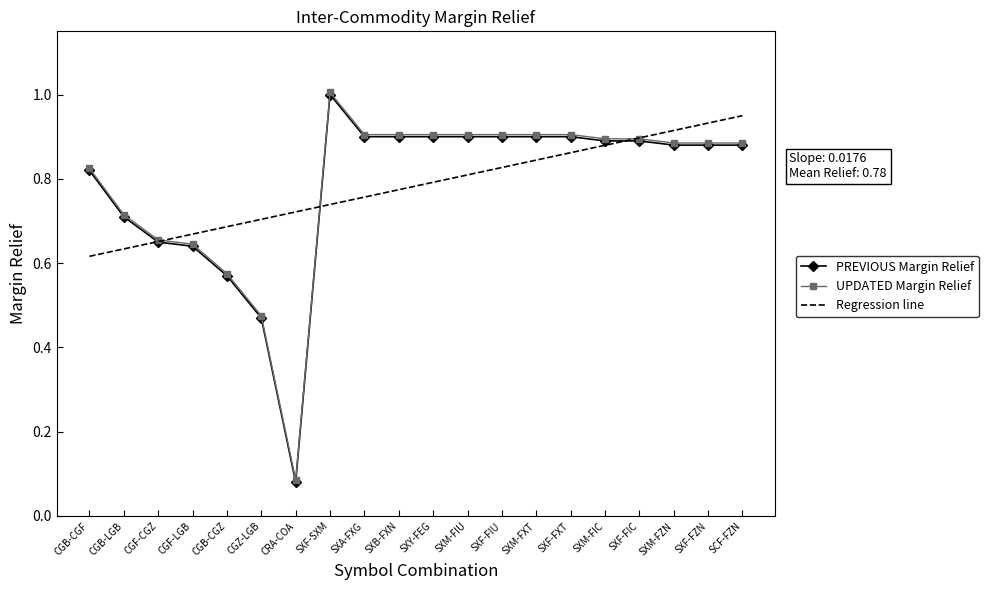

What are all the series names shown in the legend?

PREVIOUS Margin Relief, UPDATED Margin Relief, Regression line